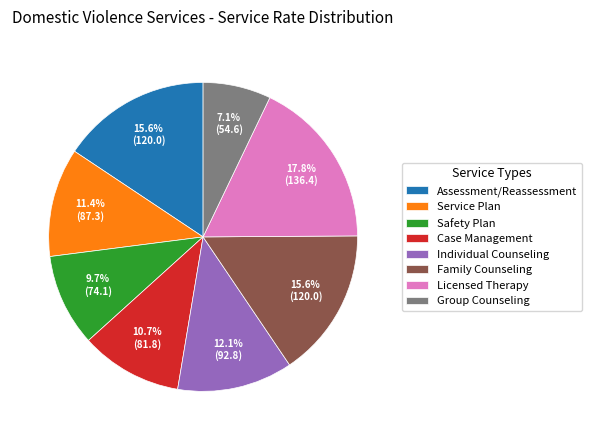

How many slices are in this pie chart?

8